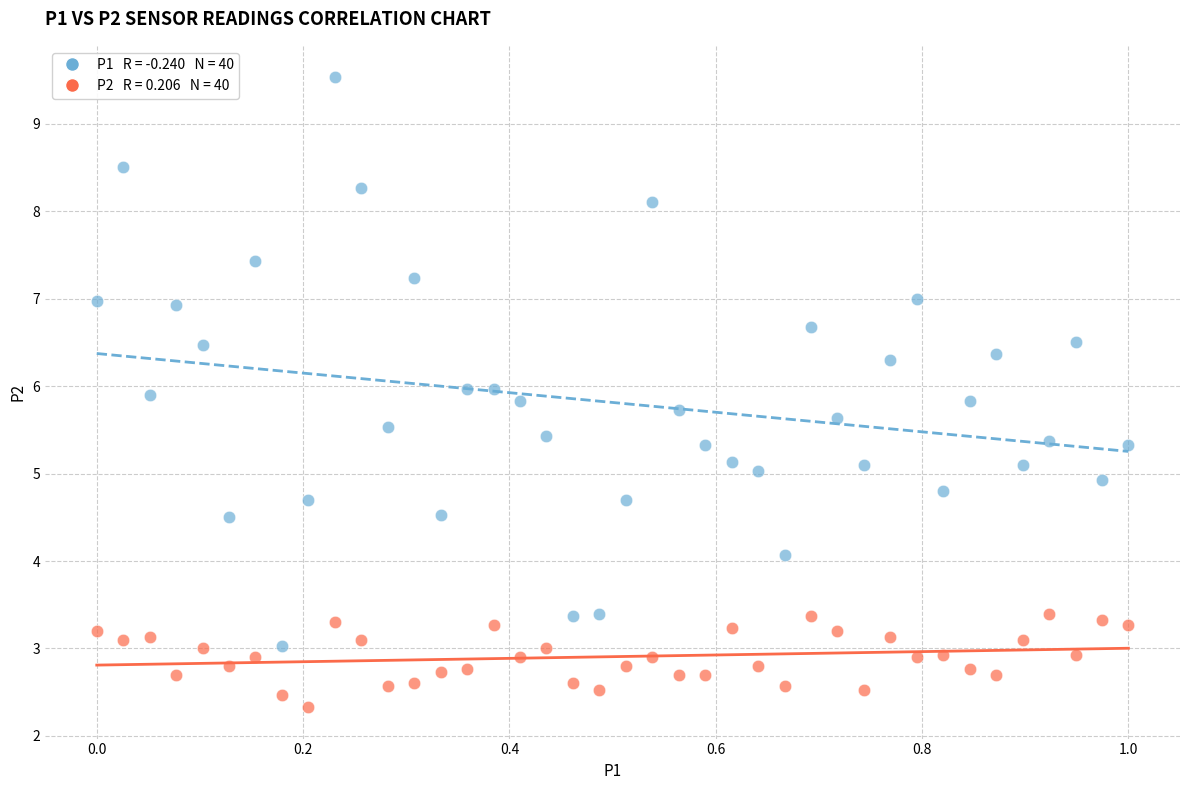

Across all data points, what is the range of Y values (max minus min)?

7.2